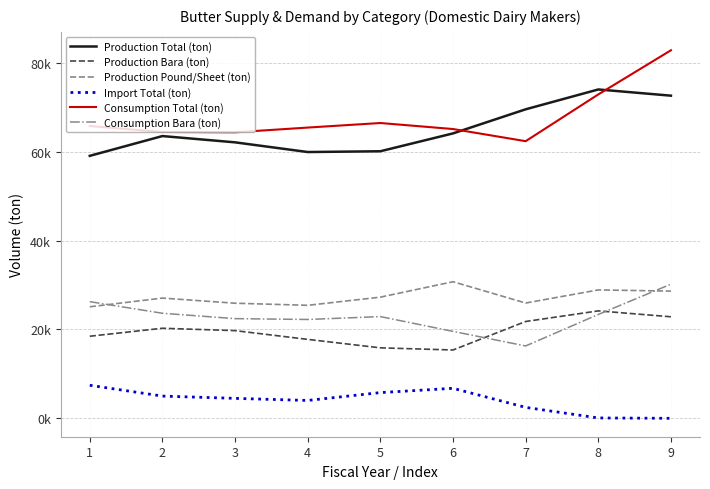

How many interior local valleys does the Consumption Bara (ton) series have?

2